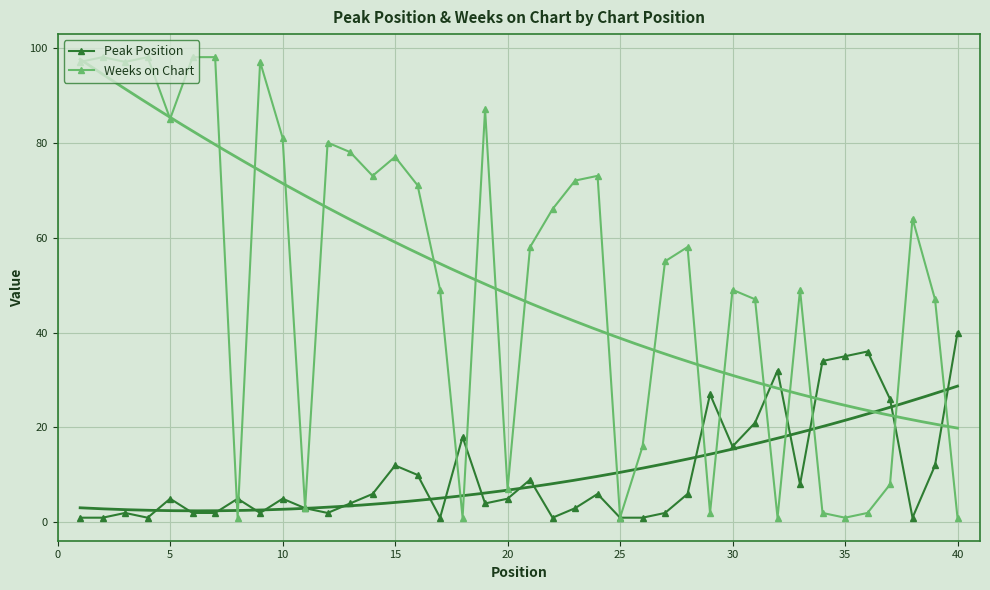

What is the average value of the Peak Position series?

10